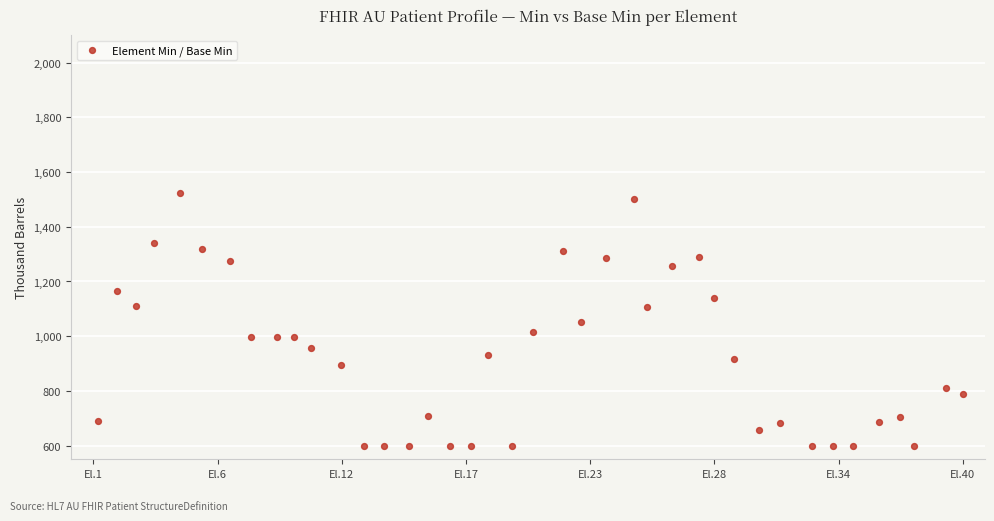

What is the range of X values (max minus min)?

38.8